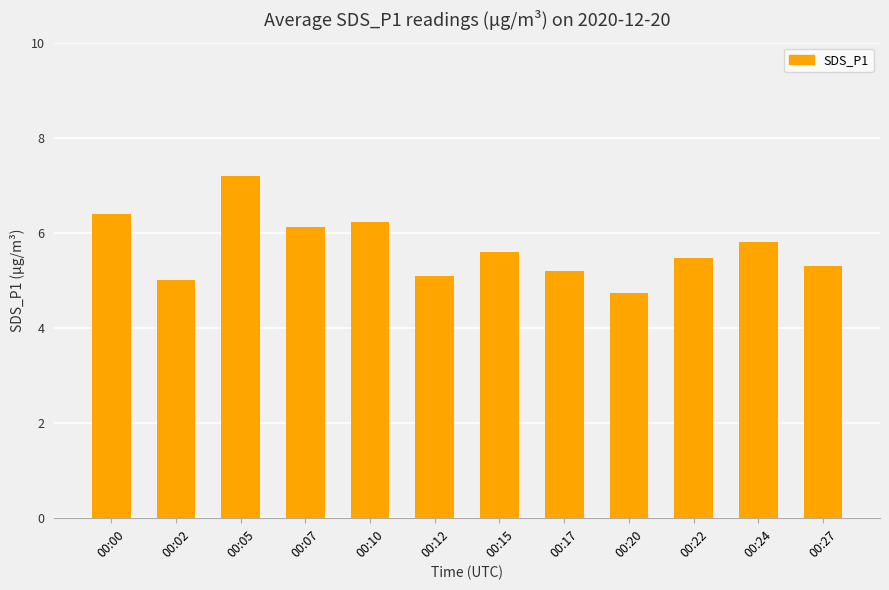

What is the ratio of the value at 00:05 to the value at 00:20?

1.5